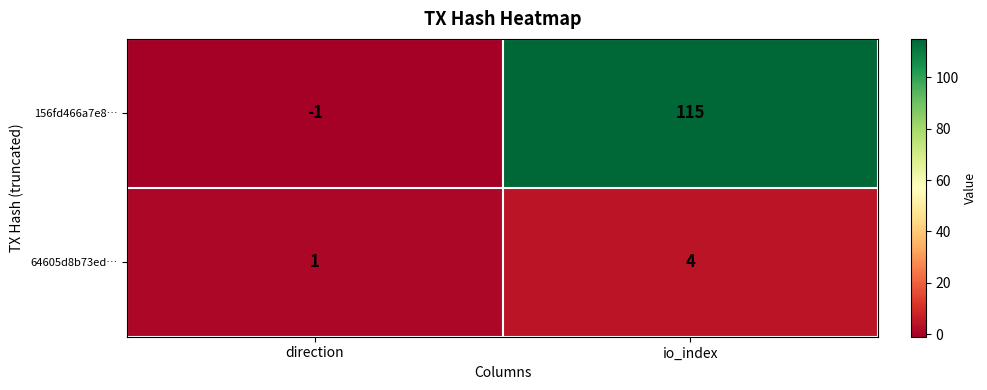

What is the difference between the 156fd466a7e8… values at direction and io_index?

116